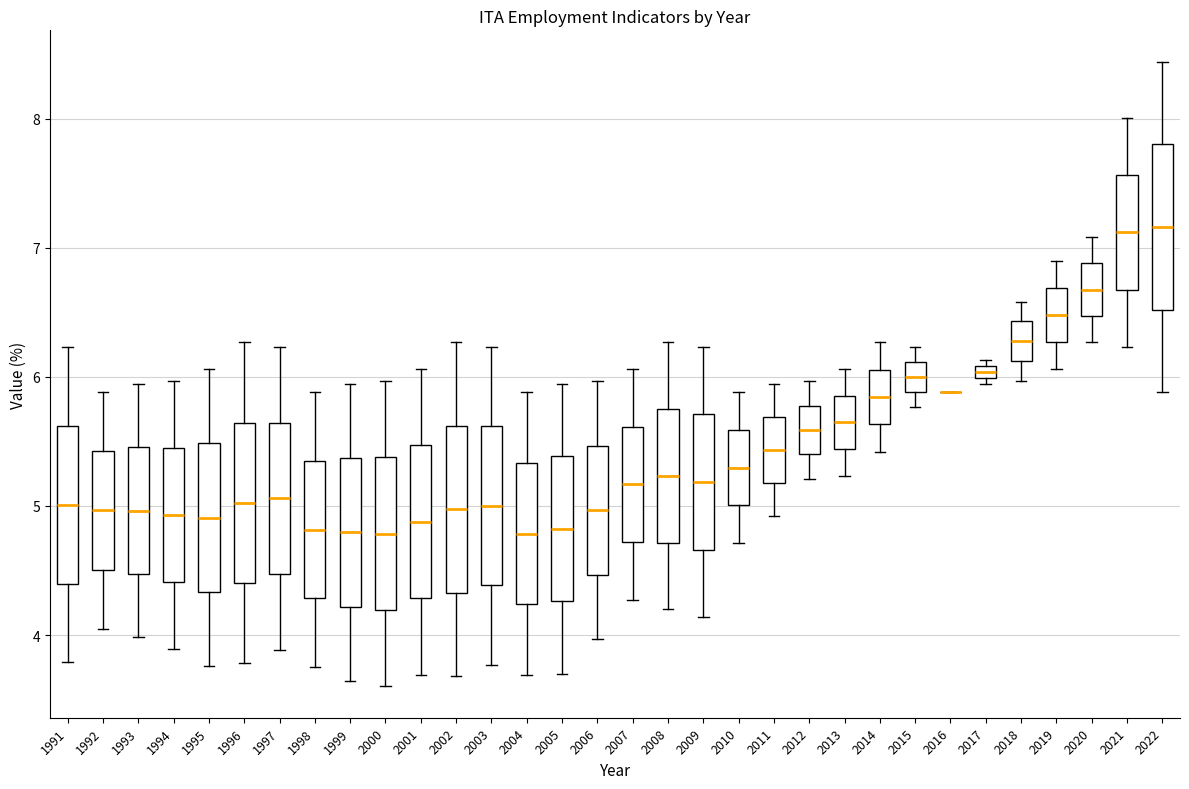

Where is the lower edge of the box at x = 2005 on the y-axis? The values are not printed on the chart, so give them approximately, as read against the axis.

4.3